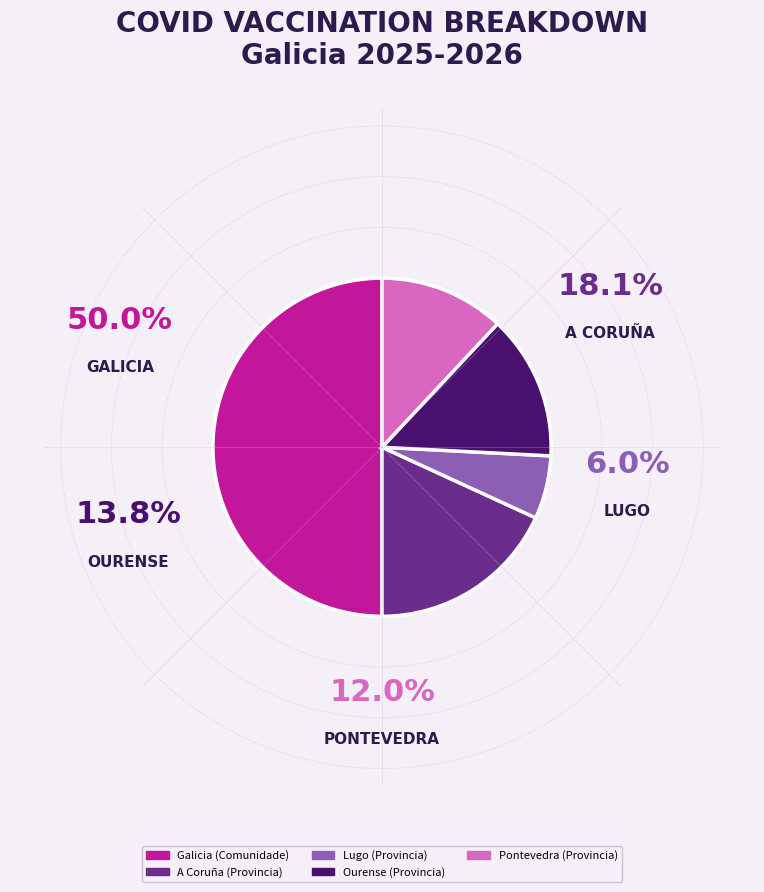

Is it true that Galicia (Comunidade) is 62% of the pie?

False